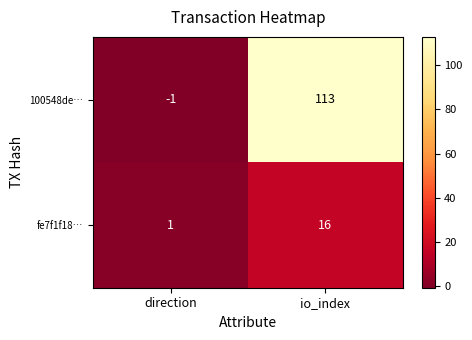

At which category does the chart reach its minimum across all series?

direction